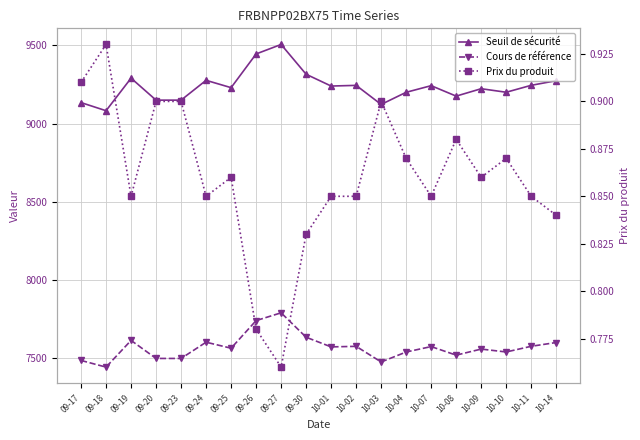

At which category is the sum across all series the highest?

09-27